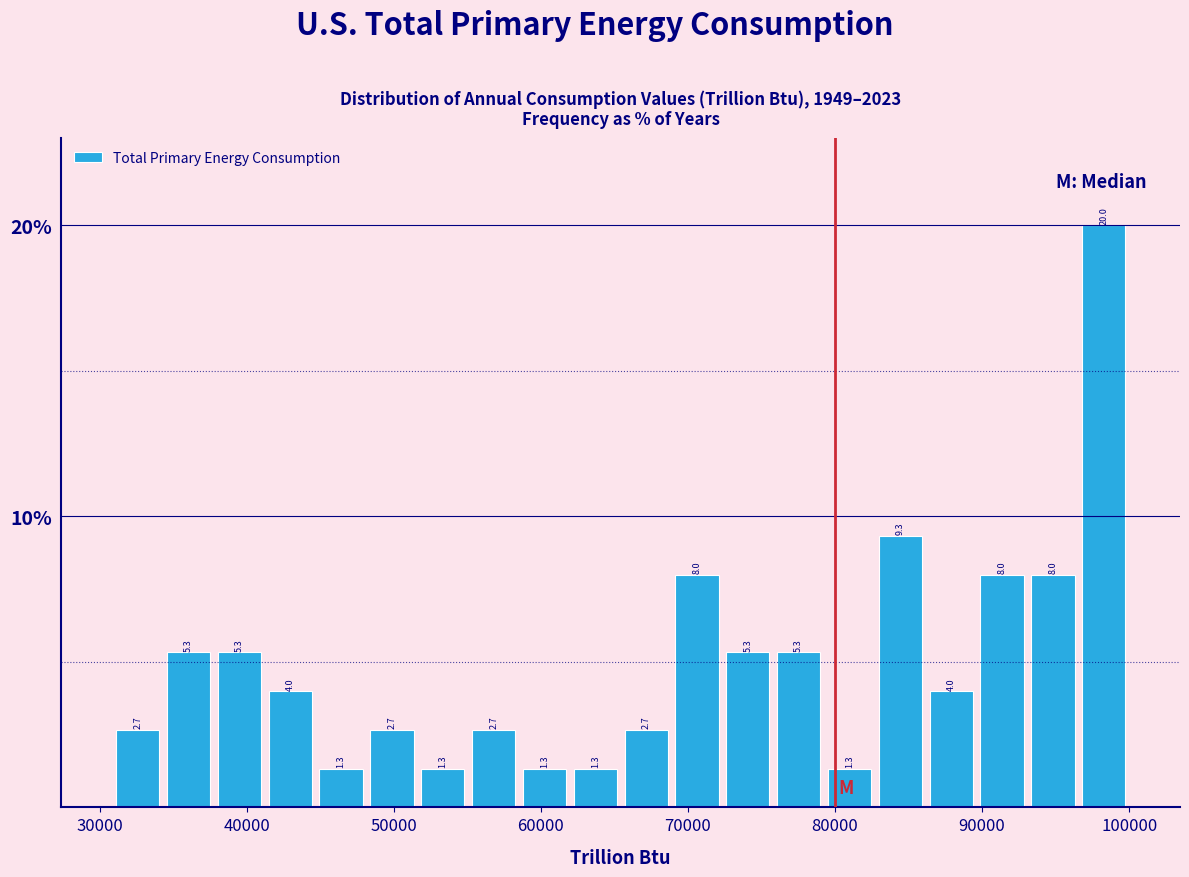

Read against the x-axis, roughly where is the centre of the tallest bar?

98000